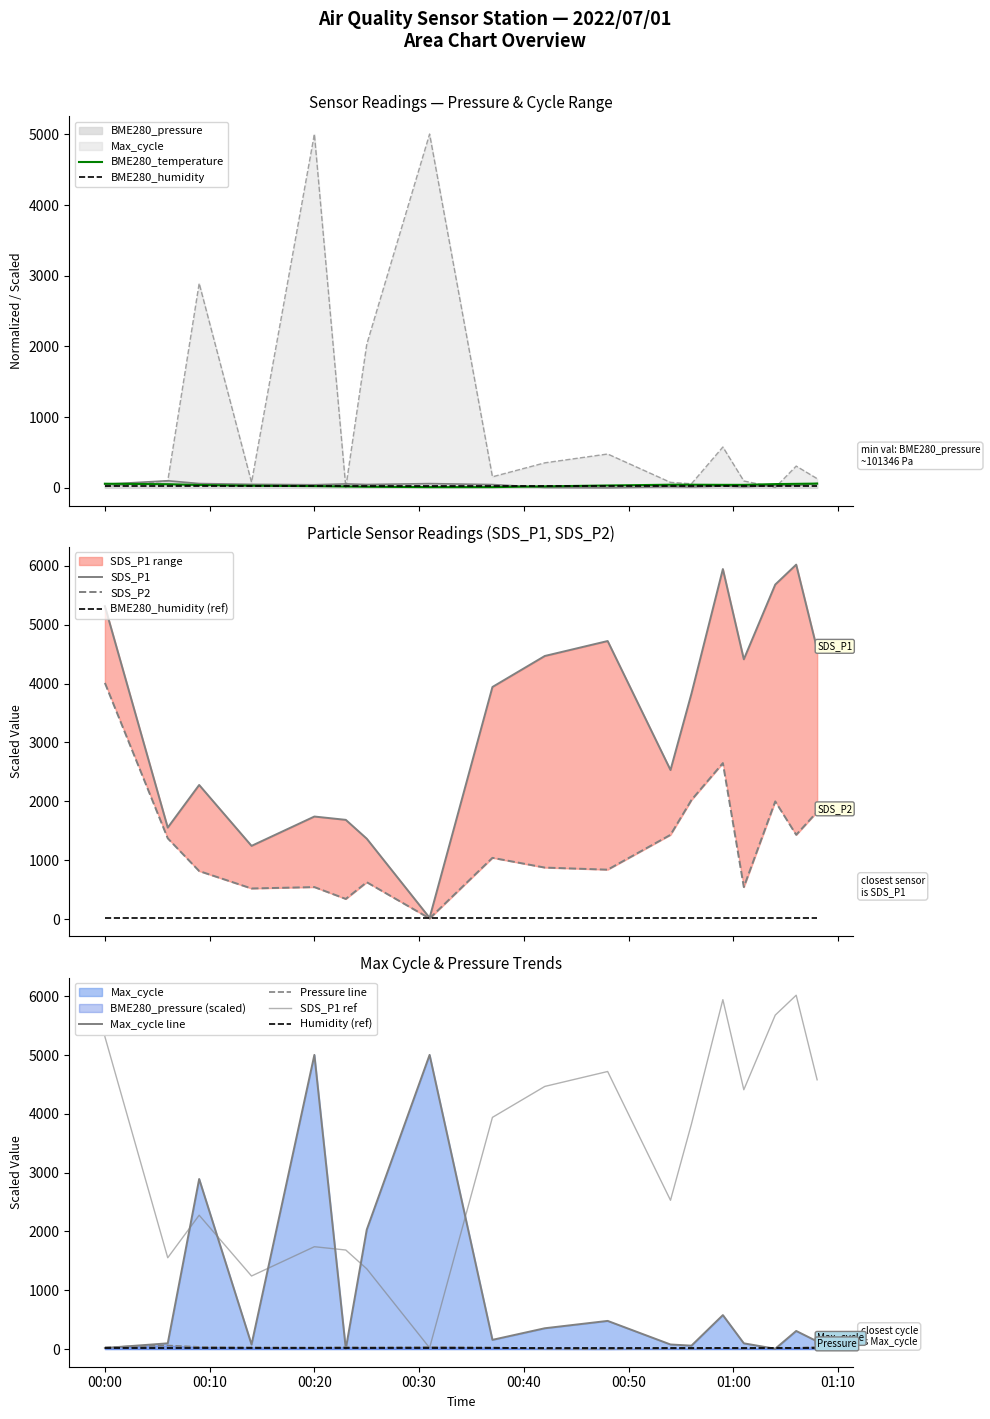

Is it true that SDS_P2 equals 1303.5 at 9?

False